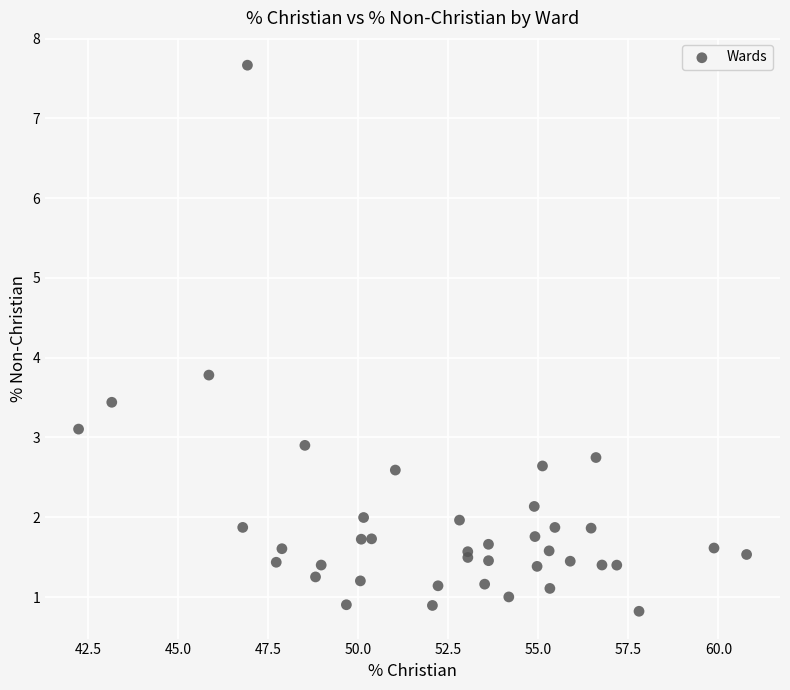

What Y value in the scatter plot is closest to 4?

3.8